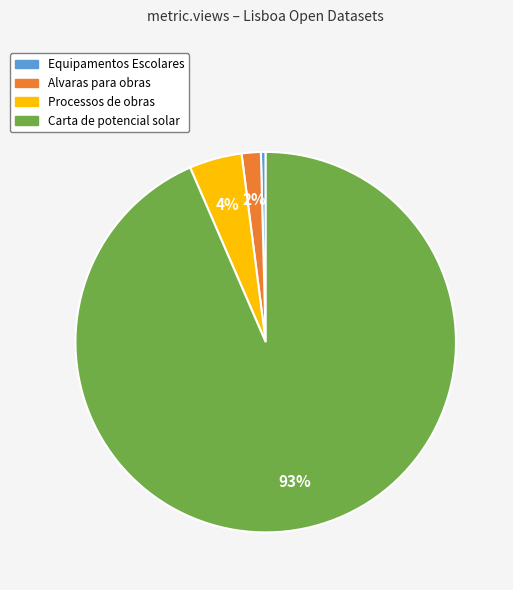

To the nearest percent, what is the combined percentage of Processos de obras and Alvaras para obras?

6%